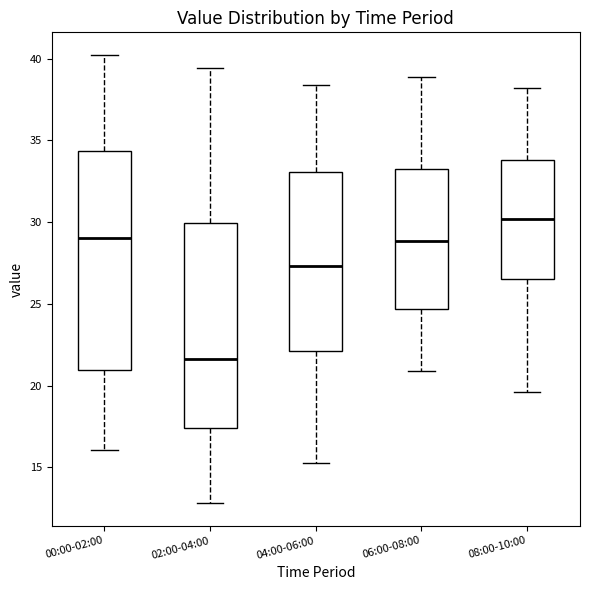

Where does the median line of the box for 06:00-08:00 sit on the y-axis? The values are not printed on the chart, so give them approximately, as read against the axis.

29.0